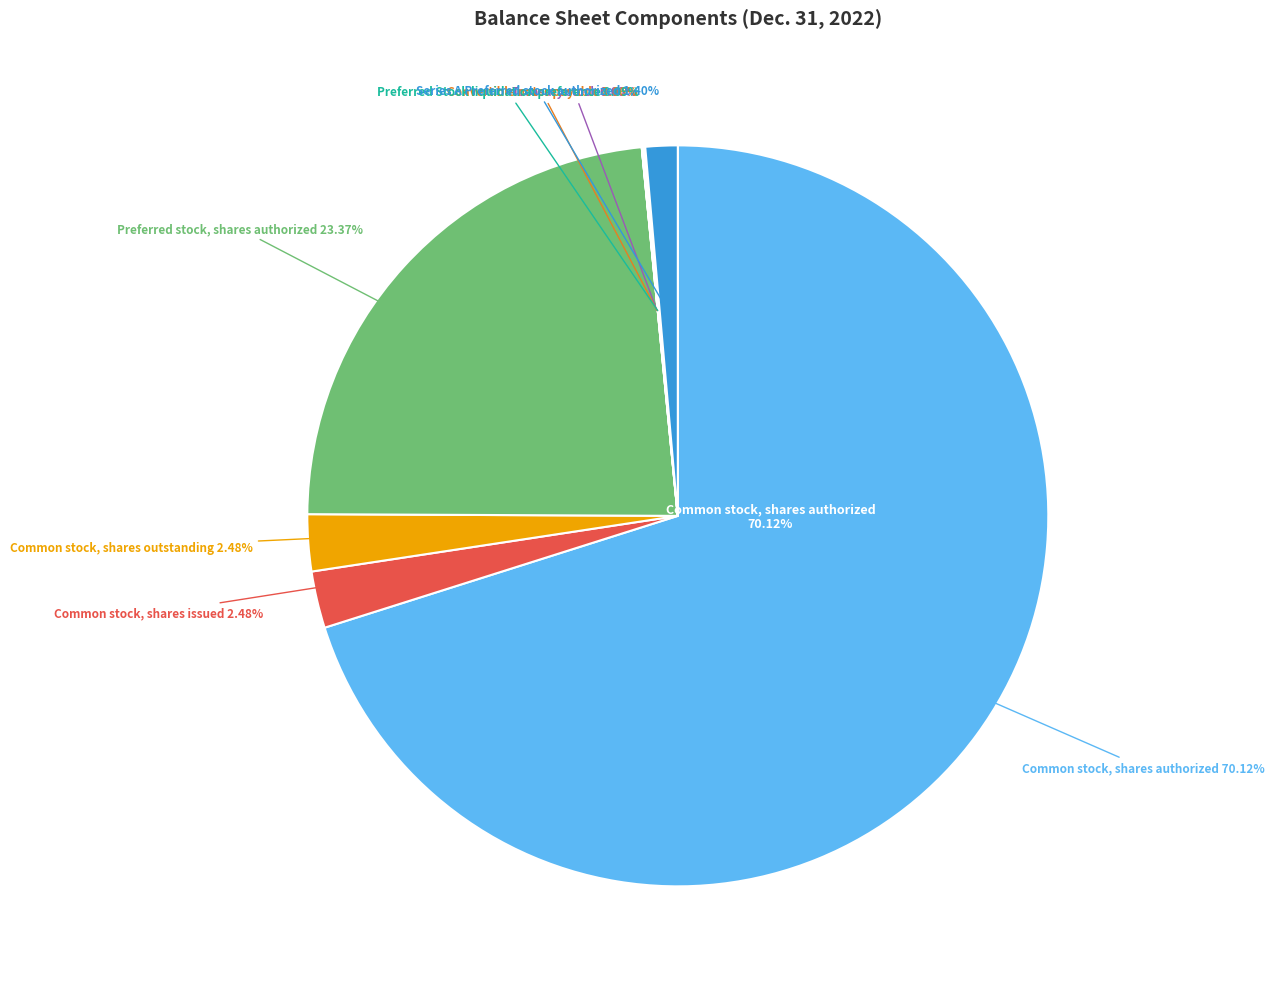

To the nearest percent, what is the difference between the Preferred stock, shares authorized and Treasury stock slice percentages?

23%